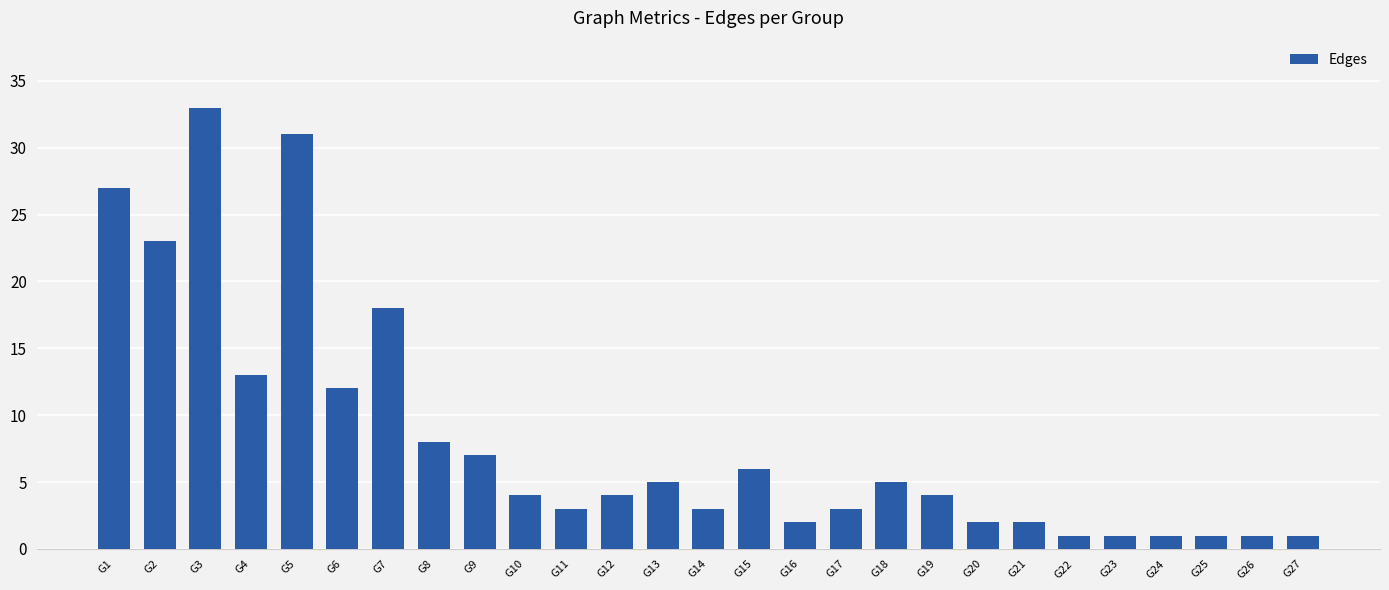

Does the chart contain any negative values?

No